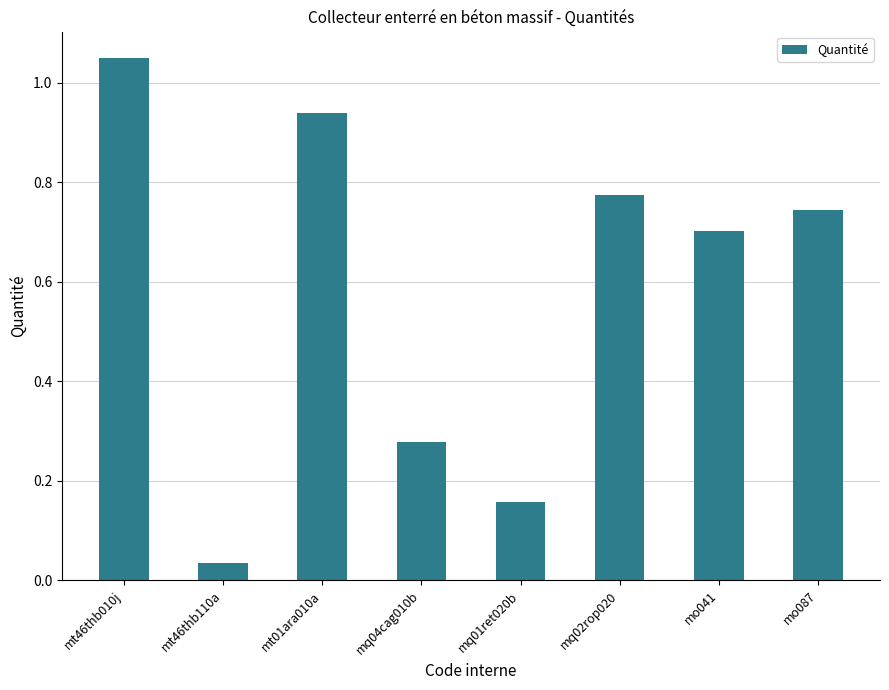

The chart shows a value of 1.6 at mt01ara010a. True or false?

False